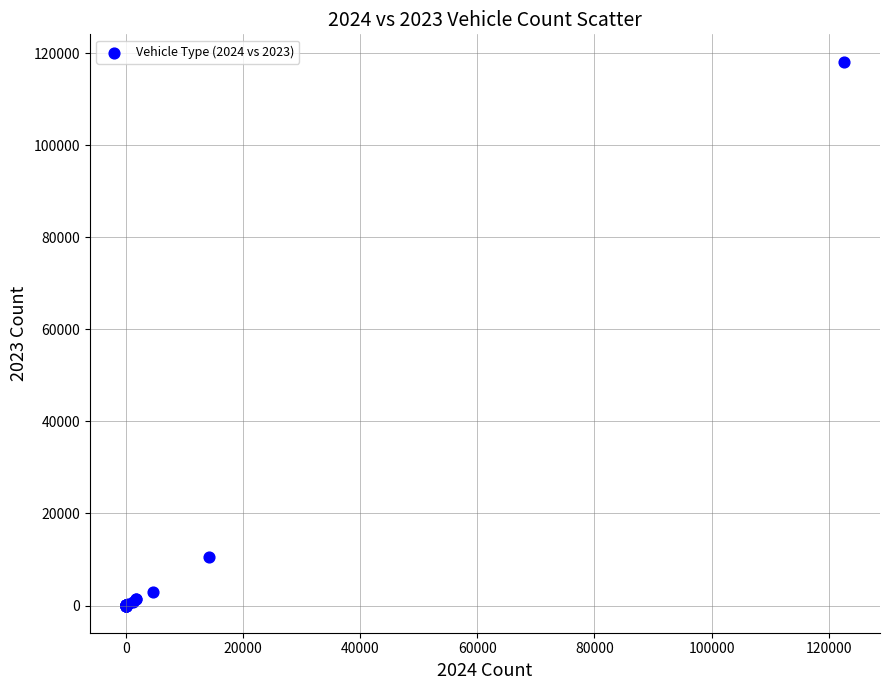

What Y value in the scatter plot is closest to 59100?

10462